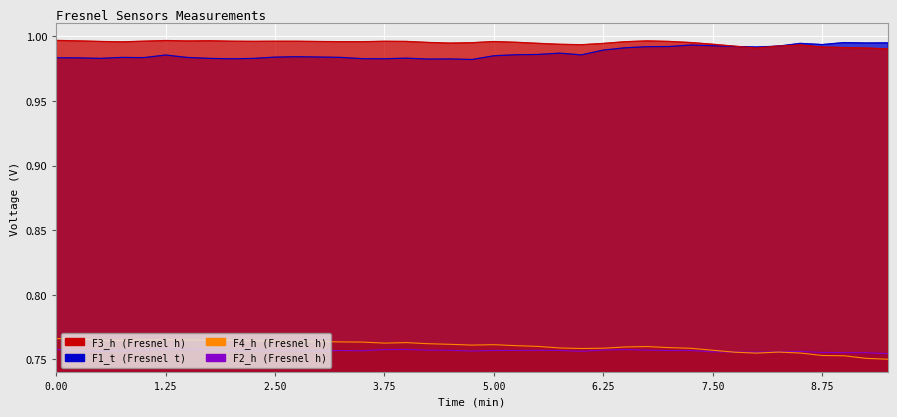

What is the label of the 6th point from the right?

8.25